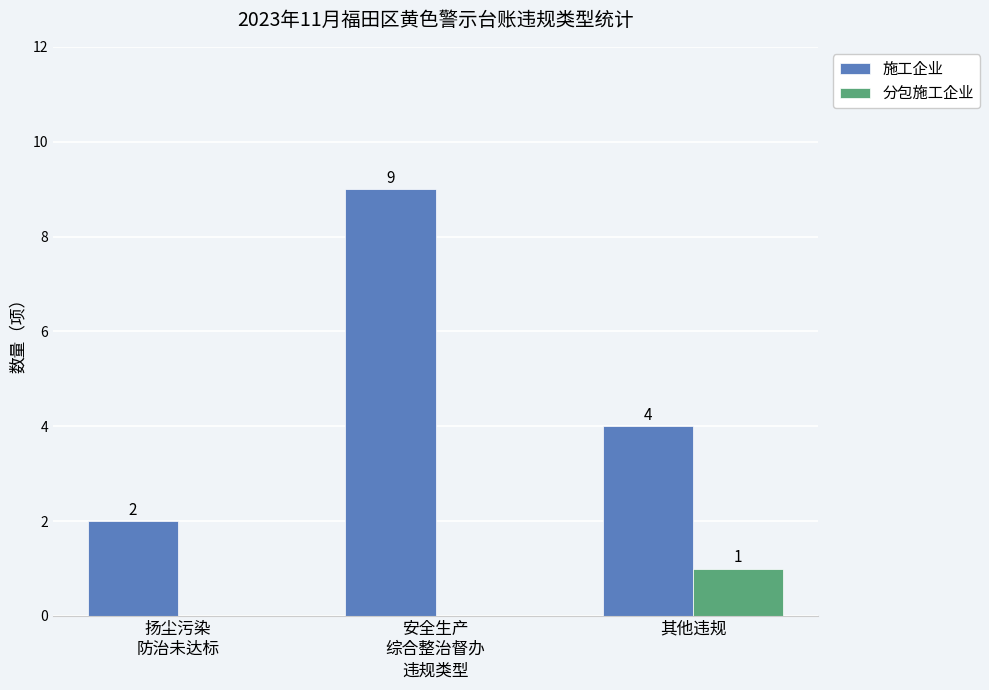

Reading left to right, list all the values displayed in this chart.

施工企业: 2	9	4
分包施工企业: 0	0	1